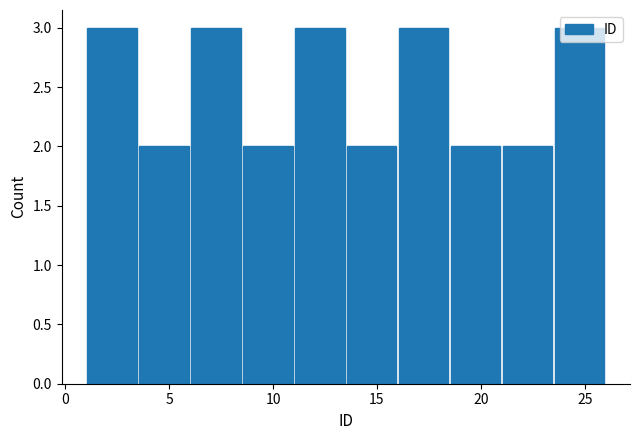

Reading left to right, list every bar in this chart as the range it spans on the x-axis followed by its height. The values are not printed on the chart, so give them approximately, as read against the axis.

1.0 to 3.5: 3
3.5 to 6.0: 2
6.0 to 8.5: 3
8.5 to 11.0: 2
11.0 to 13.5: 3
13.5 to 16.0: 2
16.0 to 18.5: 3
18.5 to 21.0: 2
21.0 to 23.5: 2
23.5 to 26.0: 3